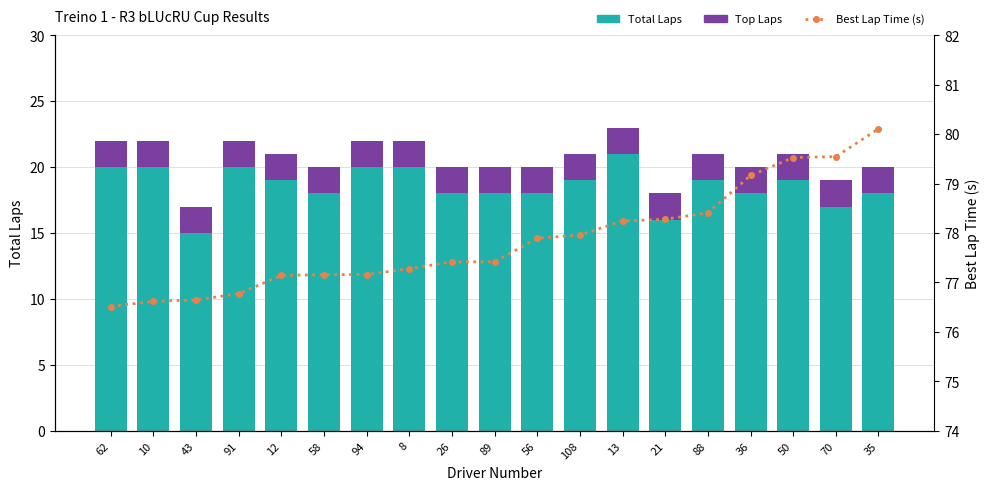

What is the difference between the second highest and minimum values in the Best Lap Time (s) series?

3.0